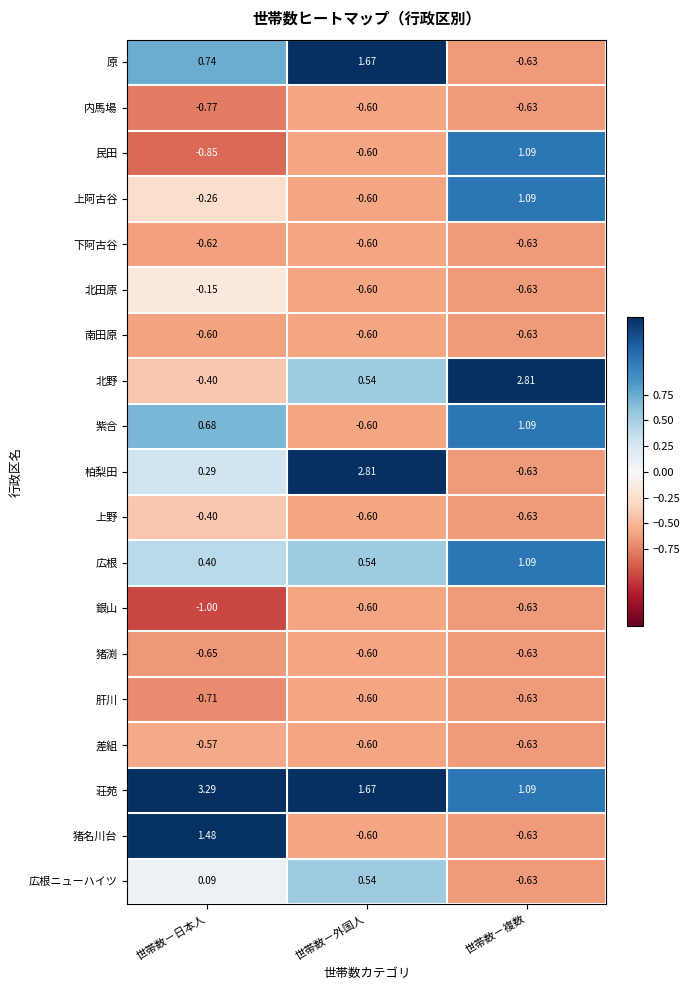

Count the number of data series in this chart.

19